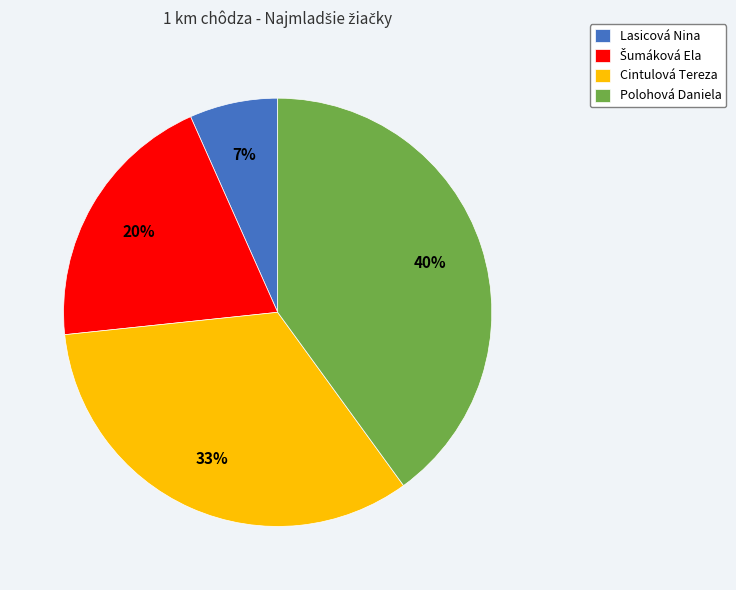

Does any single category account for the majority?

No